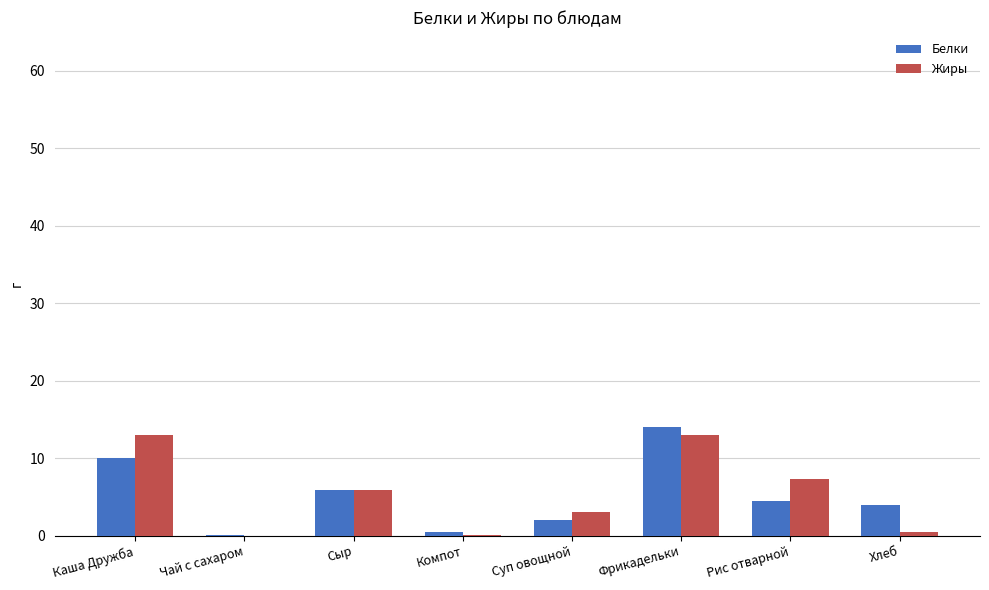

What is the sum of the Белки values at Хлеб and Каша Дружба?

14.0